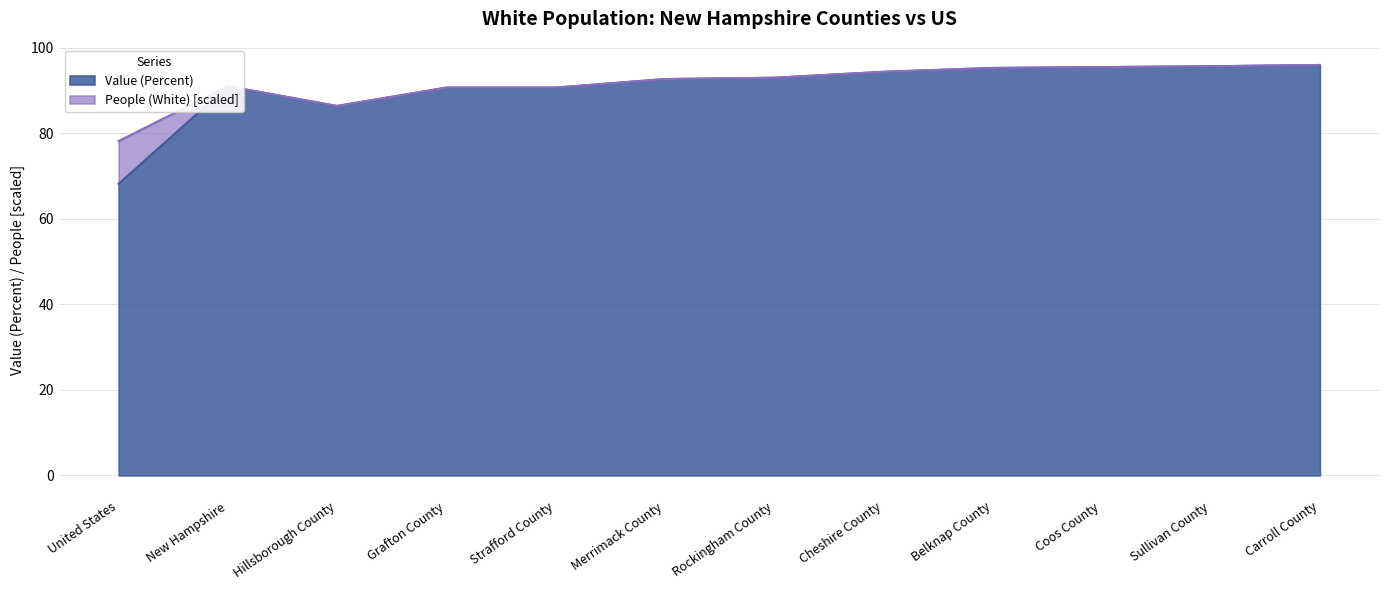

What is the change in value from Grafton County to Carroll County?

+5.3